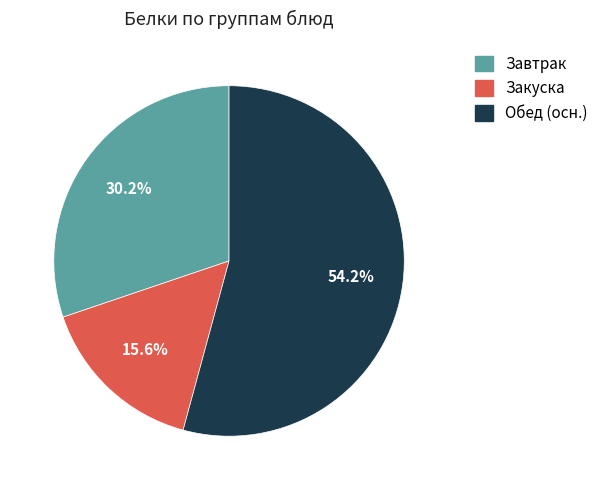

Is there a majority slice in this chart?

Yes